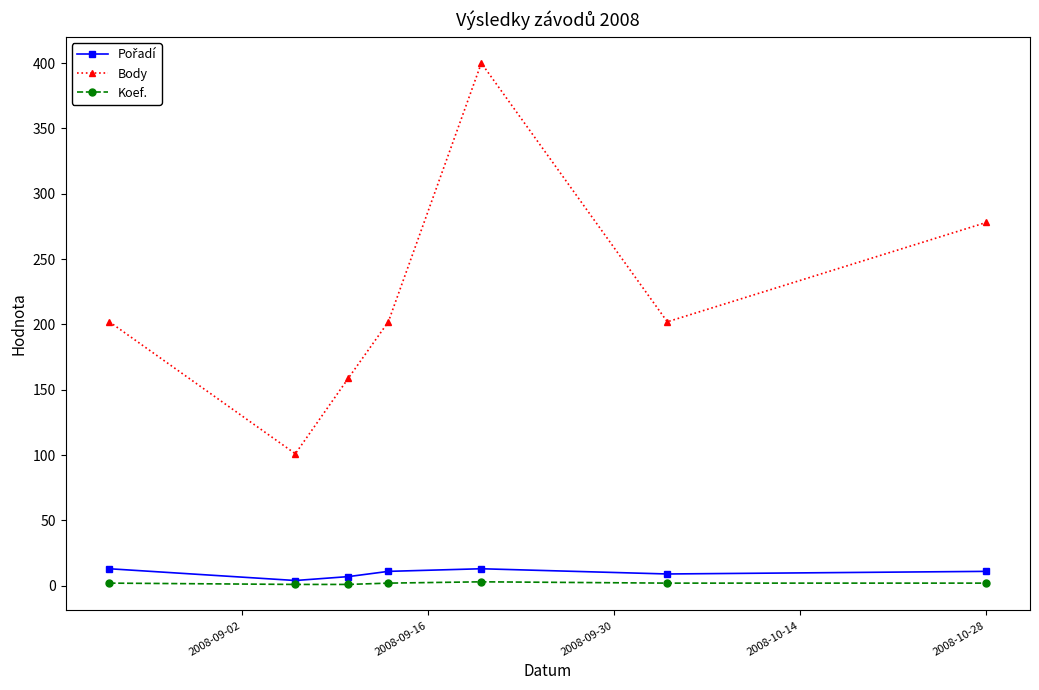

What is the difference between the maximum and second lowest values in the Koef. series?

2